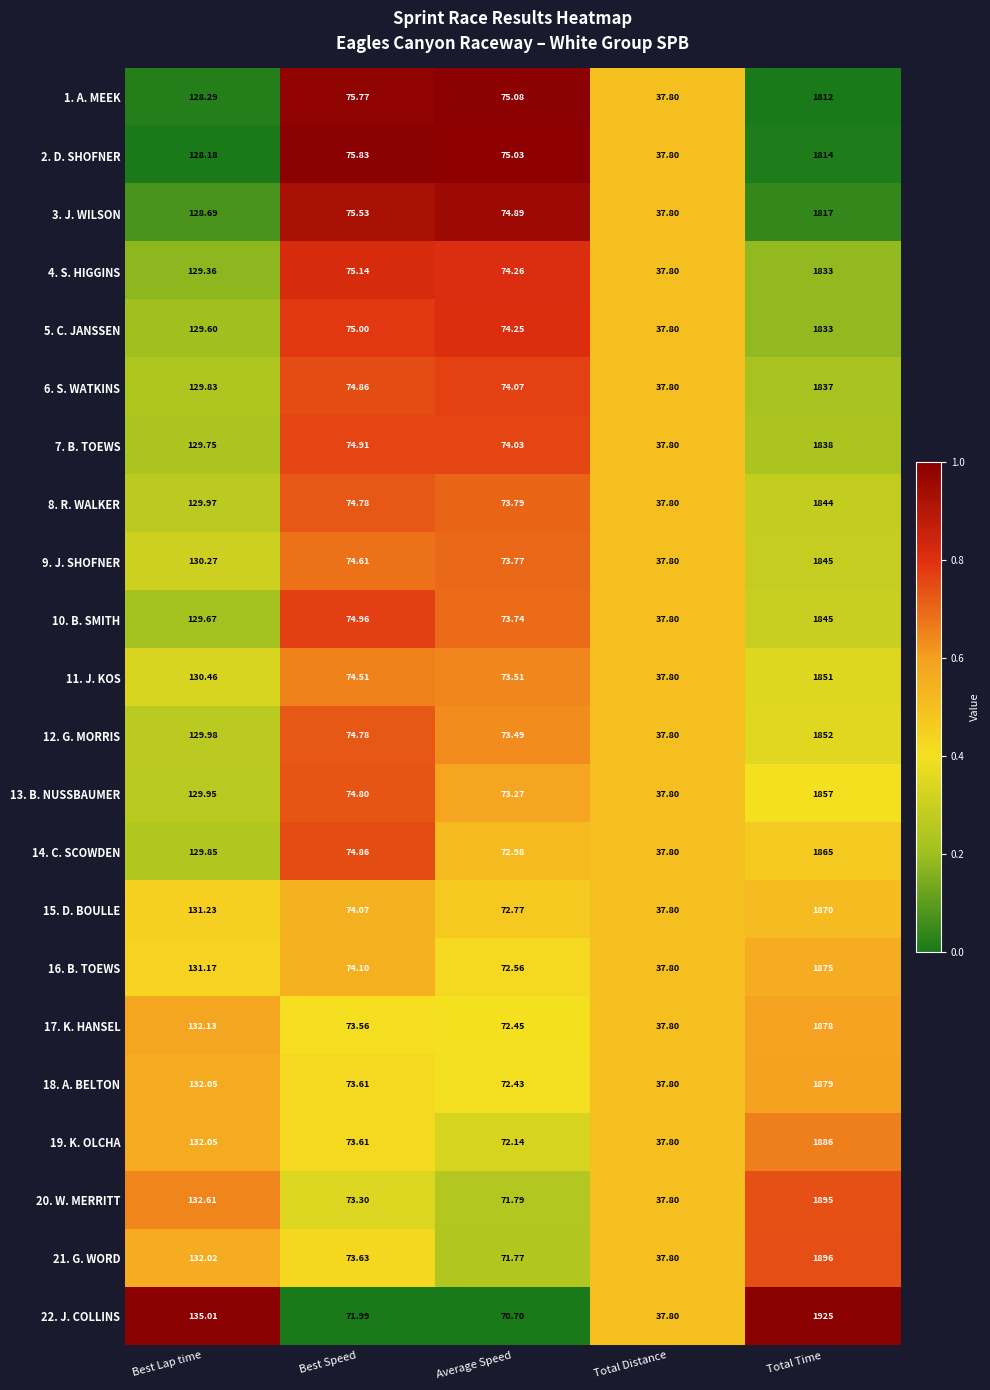

Where does the 9. J. SHOFNER series first go above 74?

Best Lap time